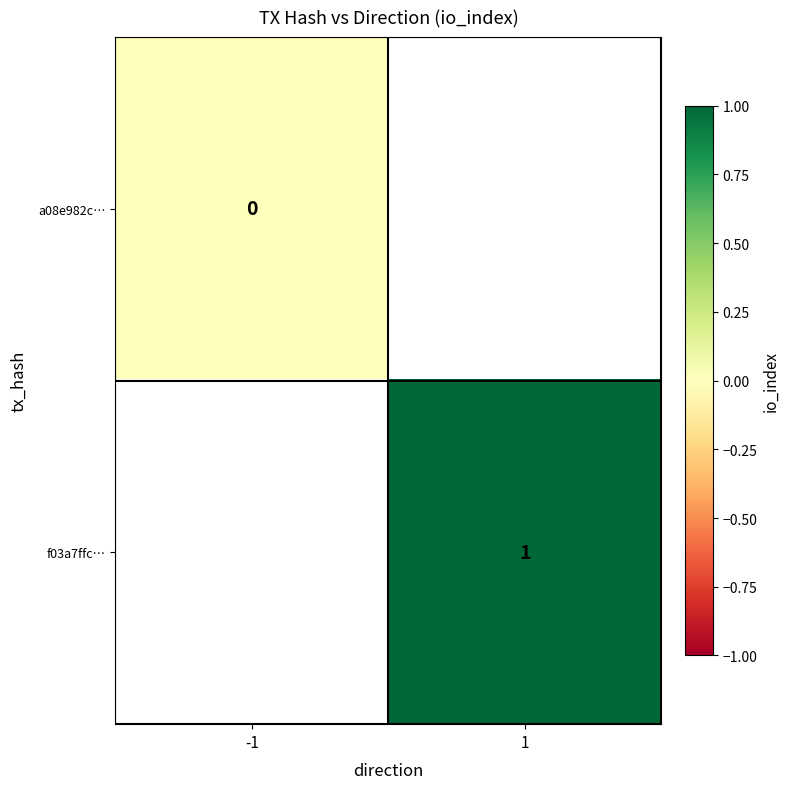

Is it true that f03a7ffc… equals 0 at 1?

False